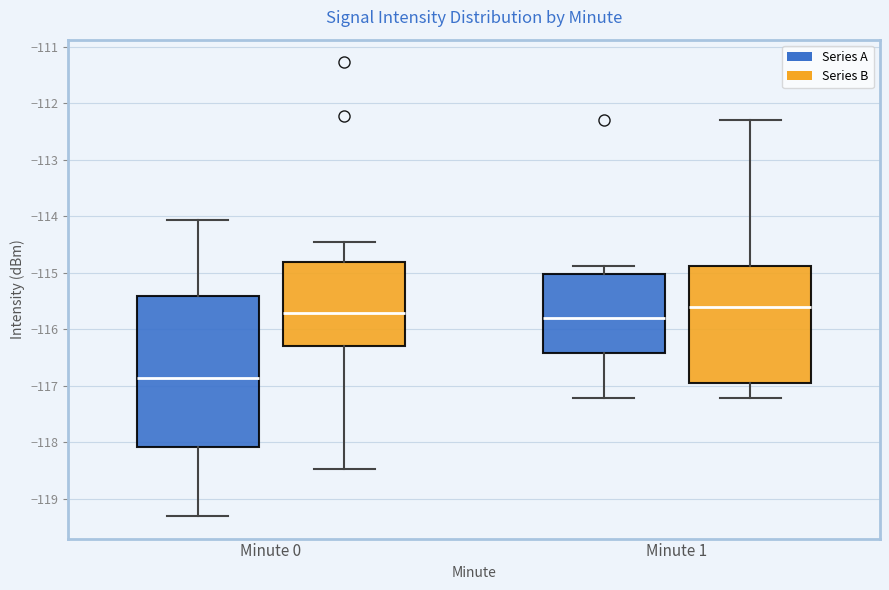

Comparing the boxes themselves (not the whiskers), which one is the tallest?

Minute 0 (Series A)